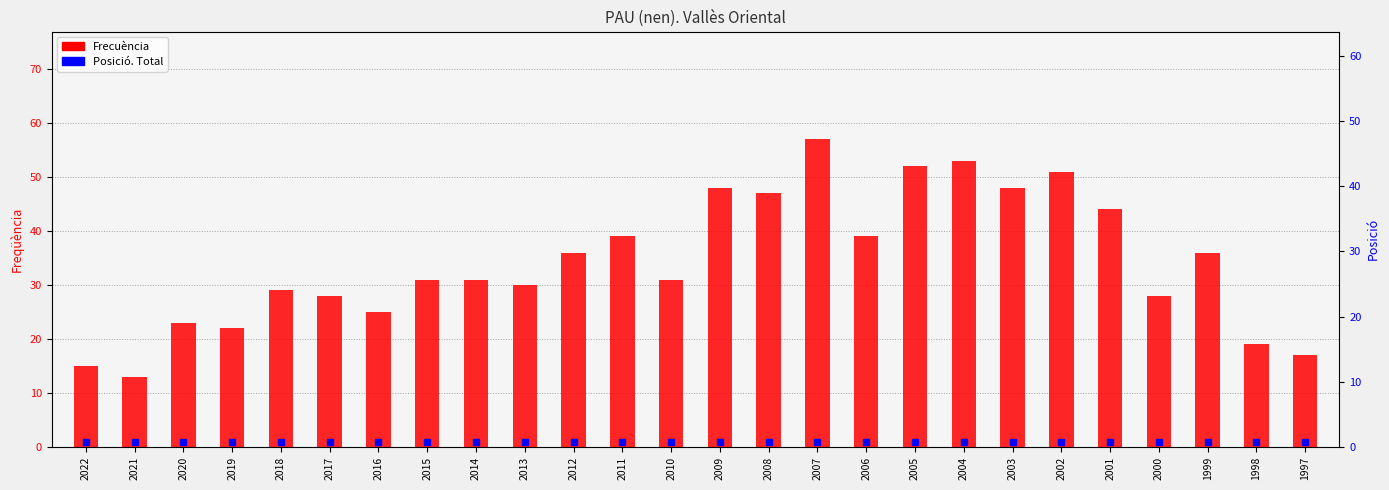

Is the value of Frecuència at 2009 greater than the value of Posició. Total at 2015?

Yes